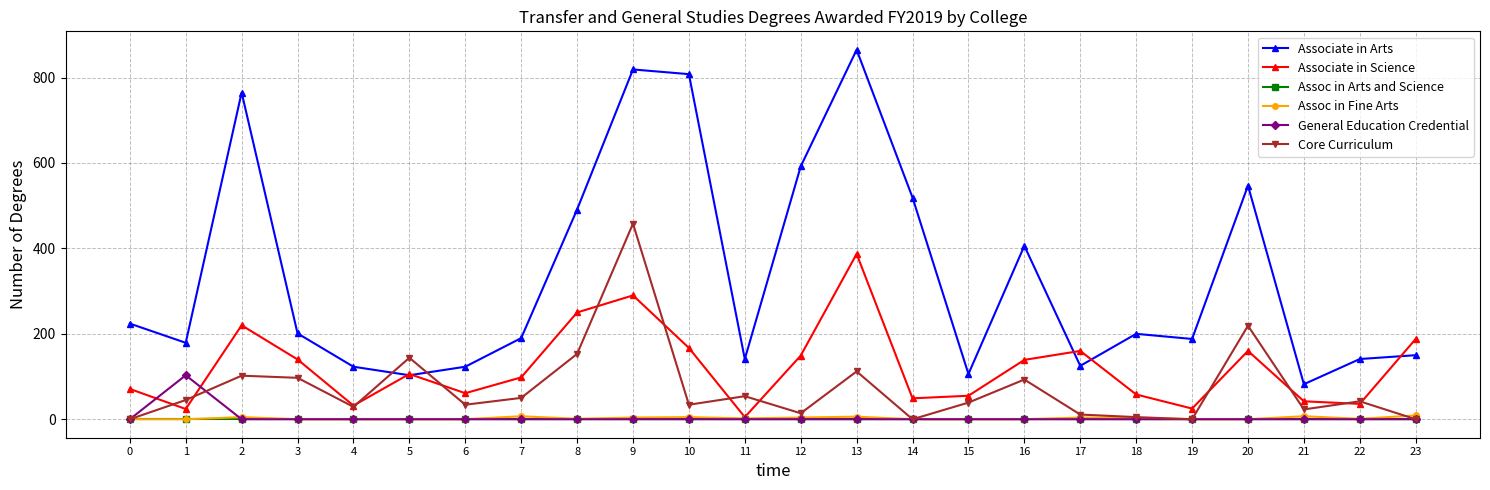

What are all the series names shown in the legend?

Associate in Arts, Associate in Science, Assoc in Arts and Science, Assoc in Fine Arts, General Education Credential, Core Curriculum